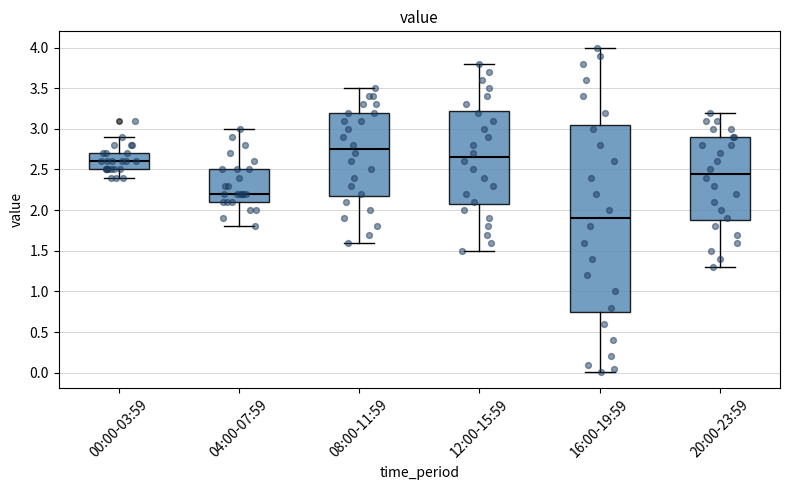

Comparing the boxes themselves (not the whiskers), which one is the tallest?

16:00-19:59